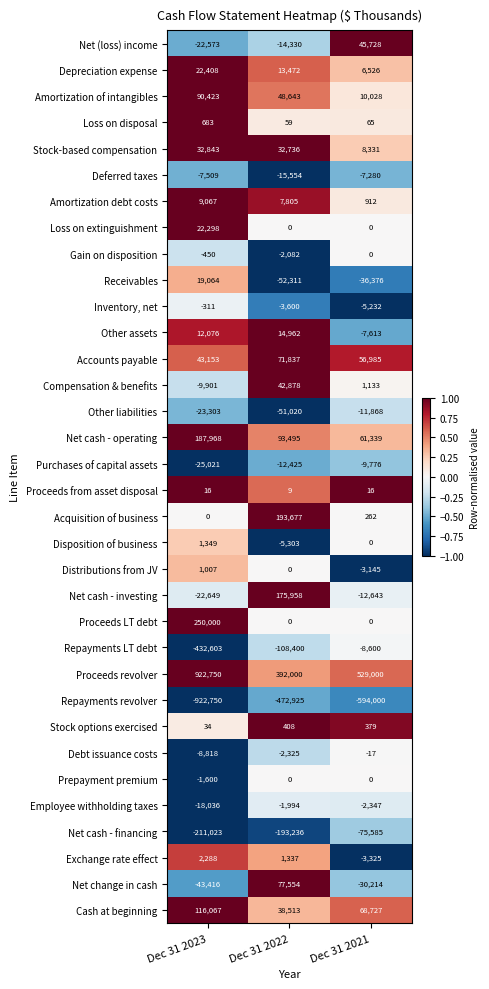

How many positive values does the Compensation & benefits series have?

2